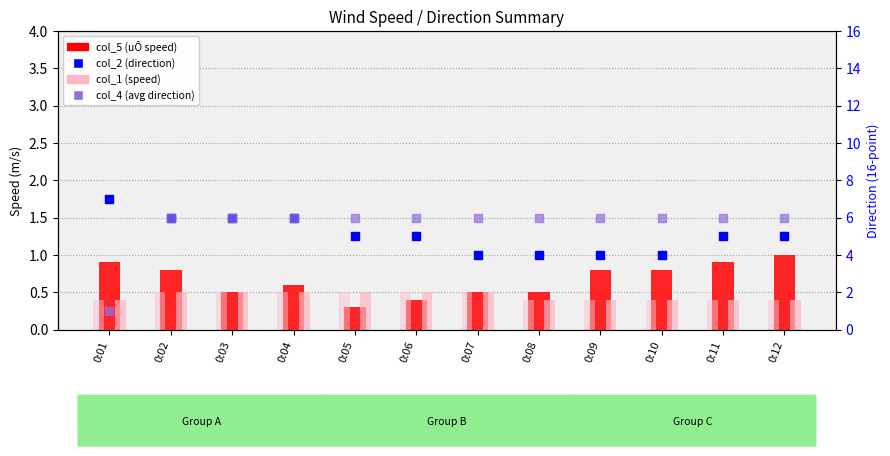

Which series reaches the maximum Y coordinate?

col_2 (direction)